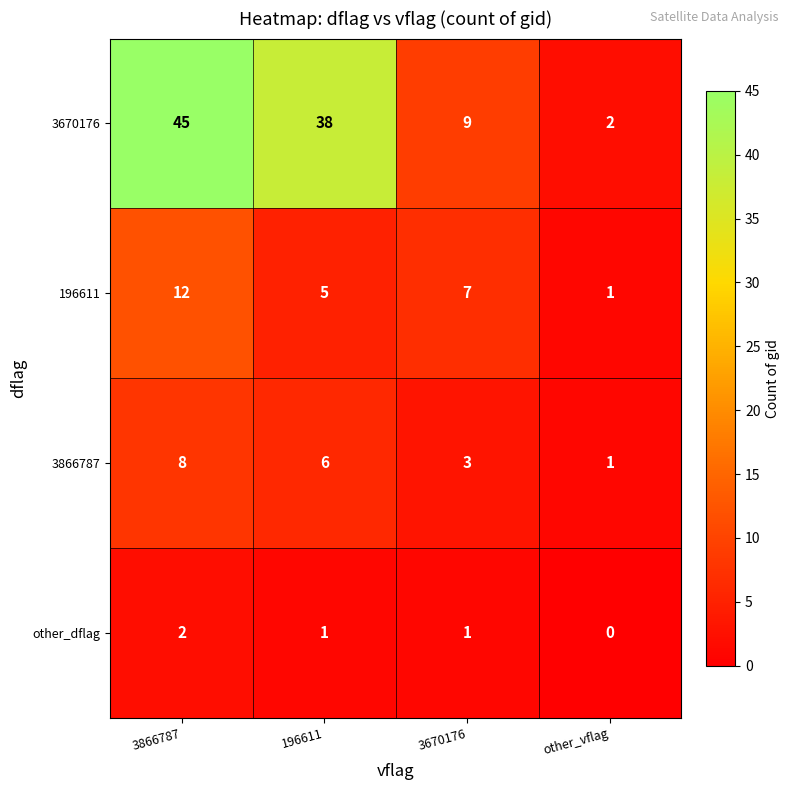

What is the difference between the maximum and minimum values in the 3866787 series?

7